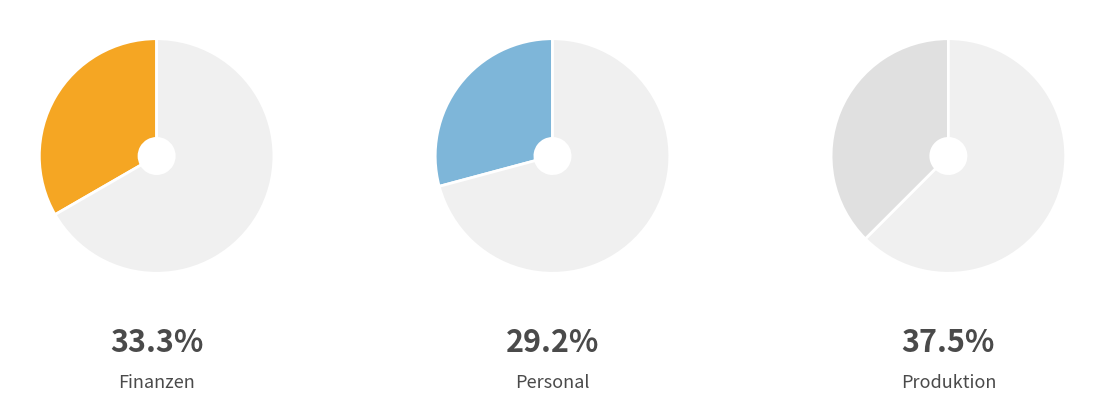

Is it true that Produktion is 38% of the pie?

True